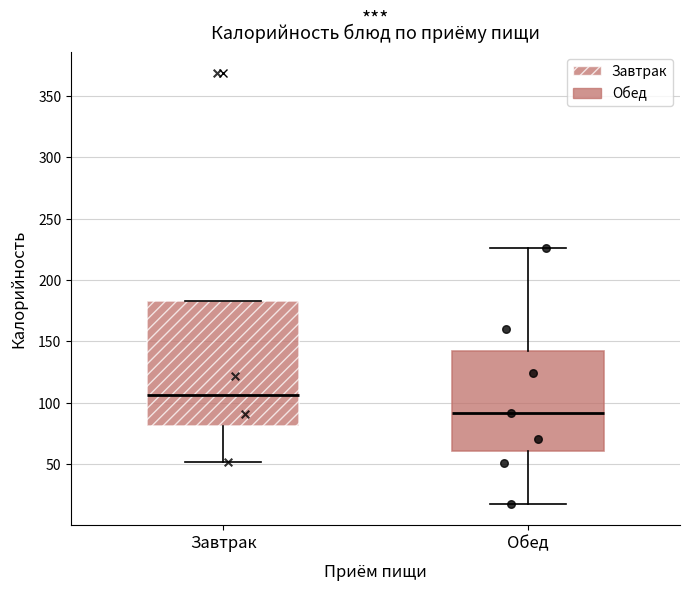

Reading left to right, read every box against the y-axis: the position of its median line, the range the box covers, and the ends of its whiskers. The values are not printed on the chart, so give them approximately, as read against the axis.

Завтрак: median 105, box 80 to 185, whiskers 50 to 185
Обед: median 90, box 60 to 140, whiskers 20 to 225